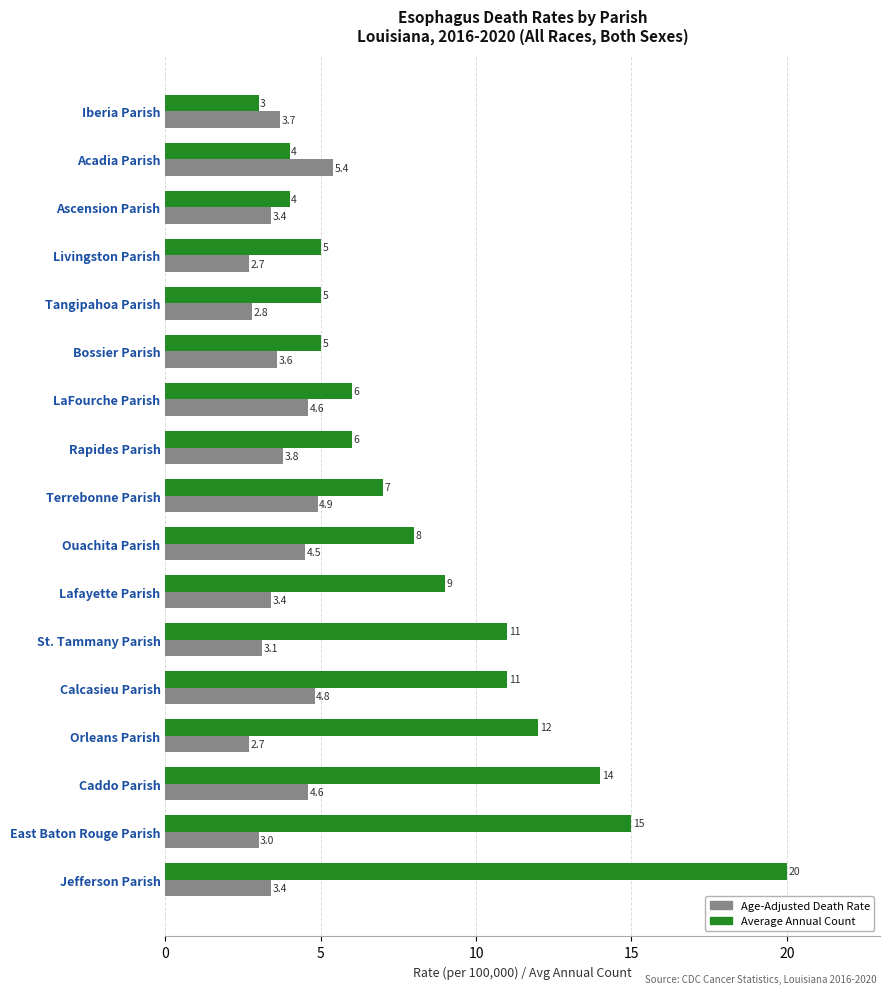

At which category is the sum across all series the highest?

Jefferson Parish